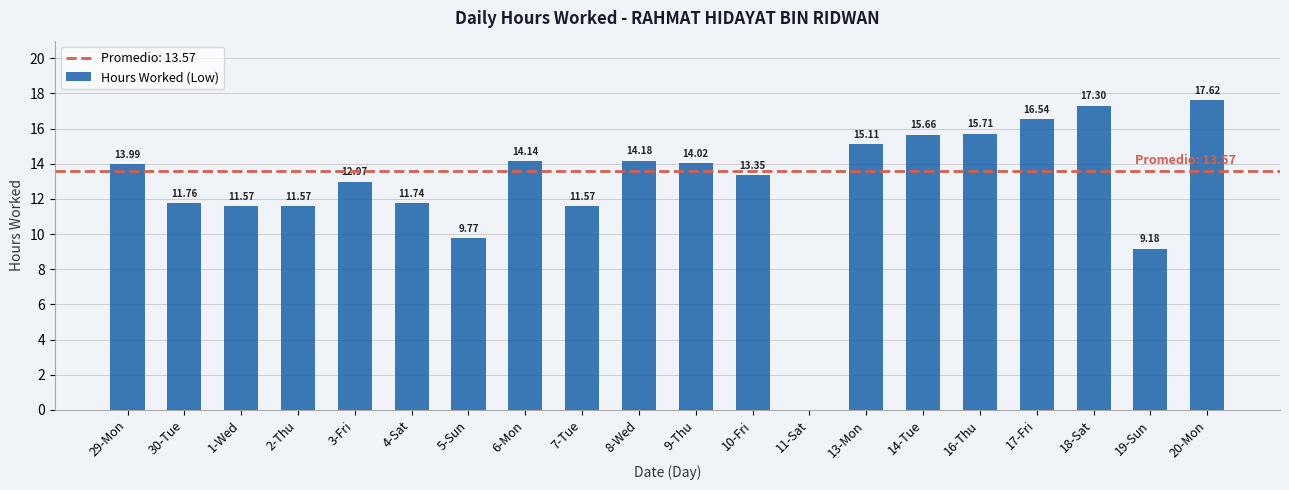

What is the sum of all values?

257.8